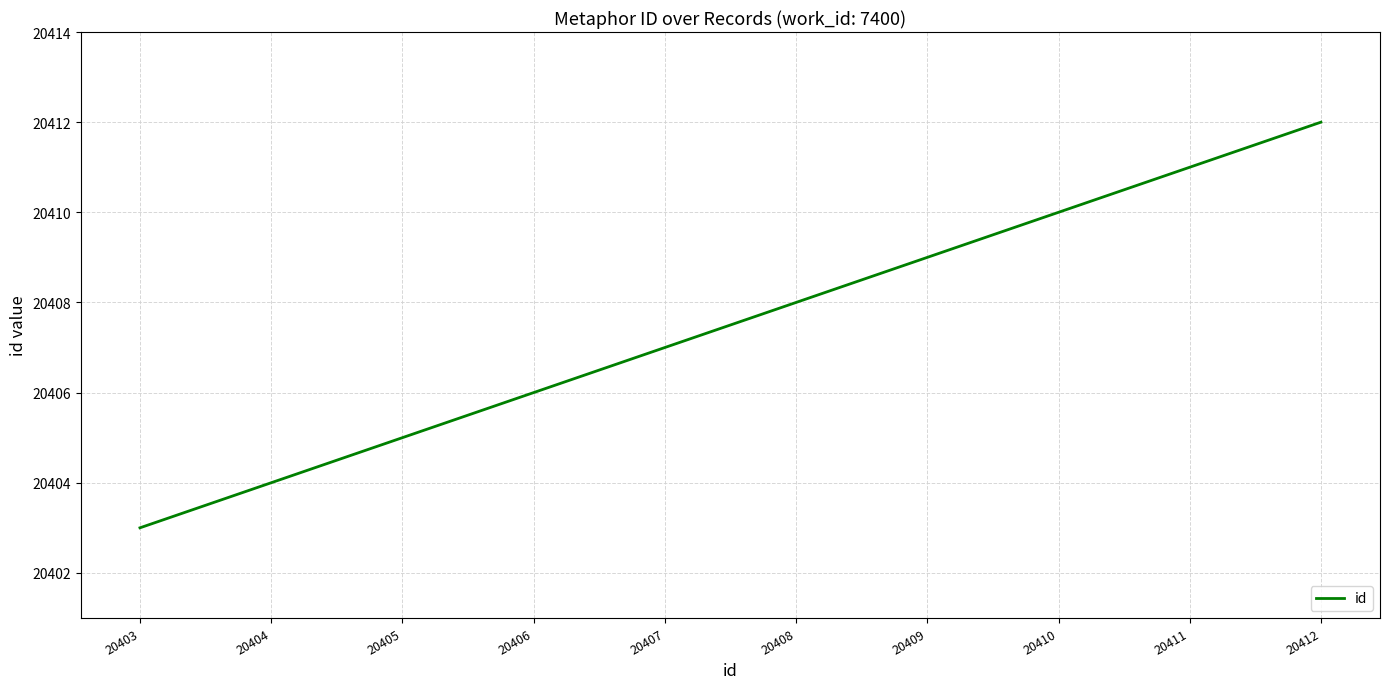

Count the values in the range 20405 to 20410.

6